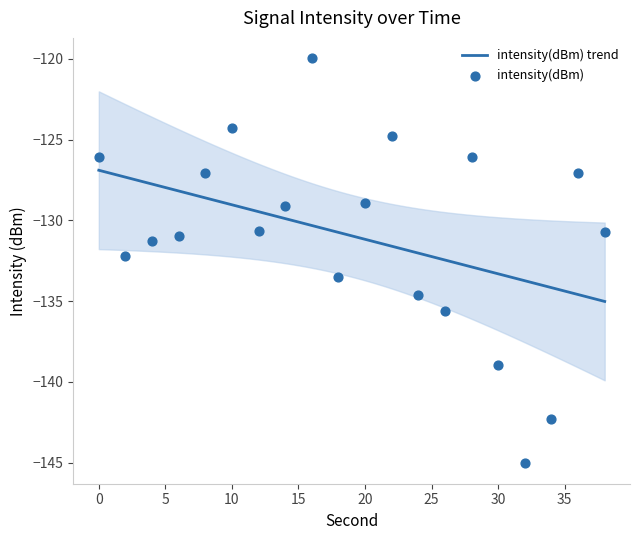

What is the change in value from 4 to 28?

+5.2